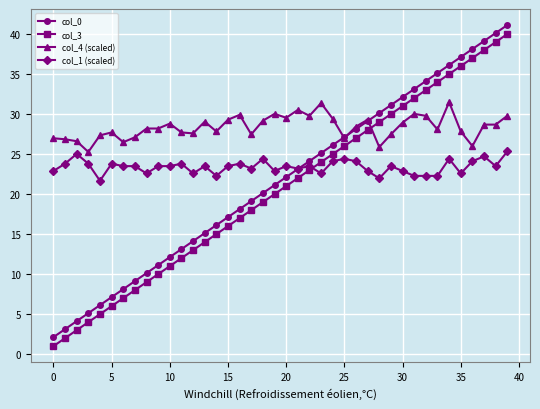

What is the value of the col_0 point at the 24th from the left?

25.1